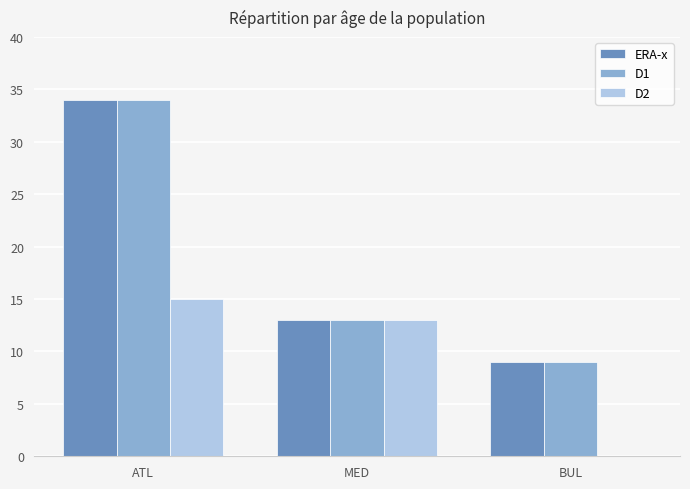

Where is D1 nearest to the value 21?

MED